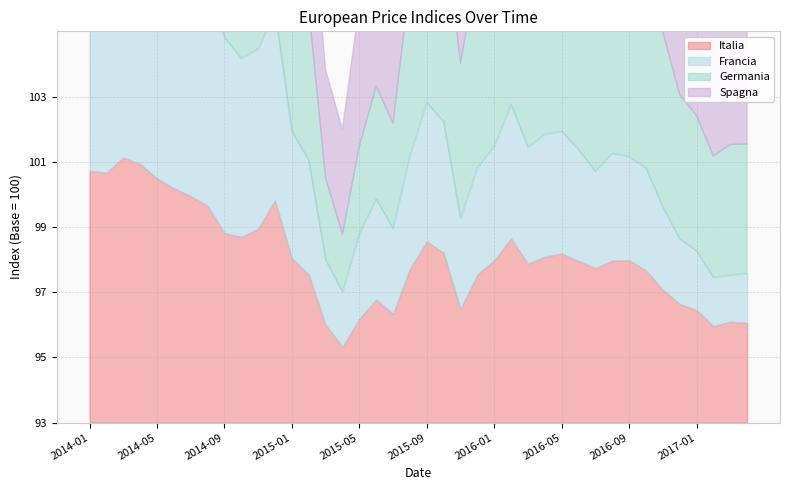

At which category does Italia reach its first local valley?

2014-02